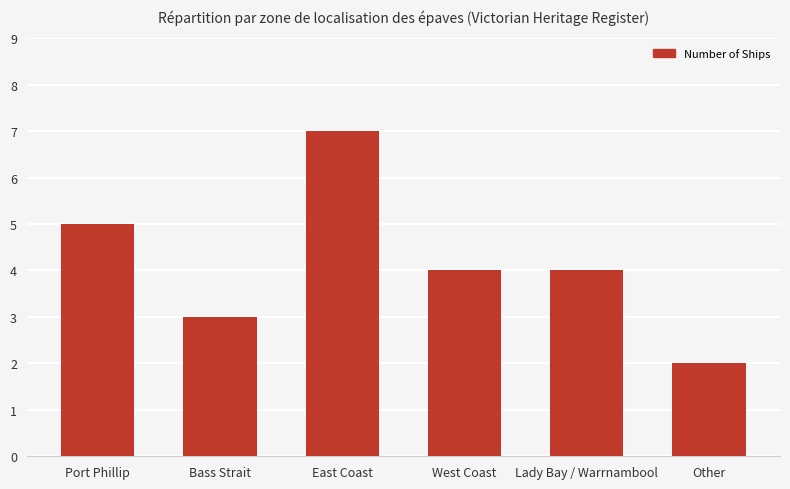

Which label corresponds to the smallest value in the chart?

Other